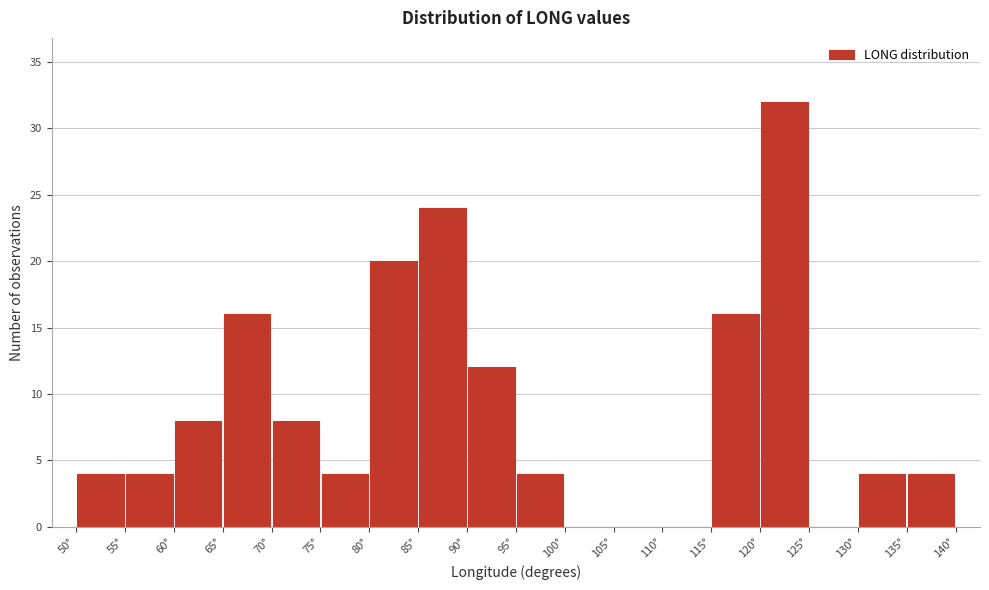

Reading left to right, list every bar in this chart as the range it spans on the x-axis followed by its height. The values are not printed on the chart, so give them approximately, as read against the axis.

50 to 55: 4
55 to 60: 4
60 to 65: 8
65 to 70: 16
70 to 75: 8
75 to 80: 4
80 to 85: 20
85 to 90: 24
90 to 95: 12
95 to 100: 4
100 to 105: 0
105 to 110: 0
110 to 115: 0
115 to 120: 16
120 to 125: 32
125 to 130: 0
130 to 135: 4
135 to 140: 4